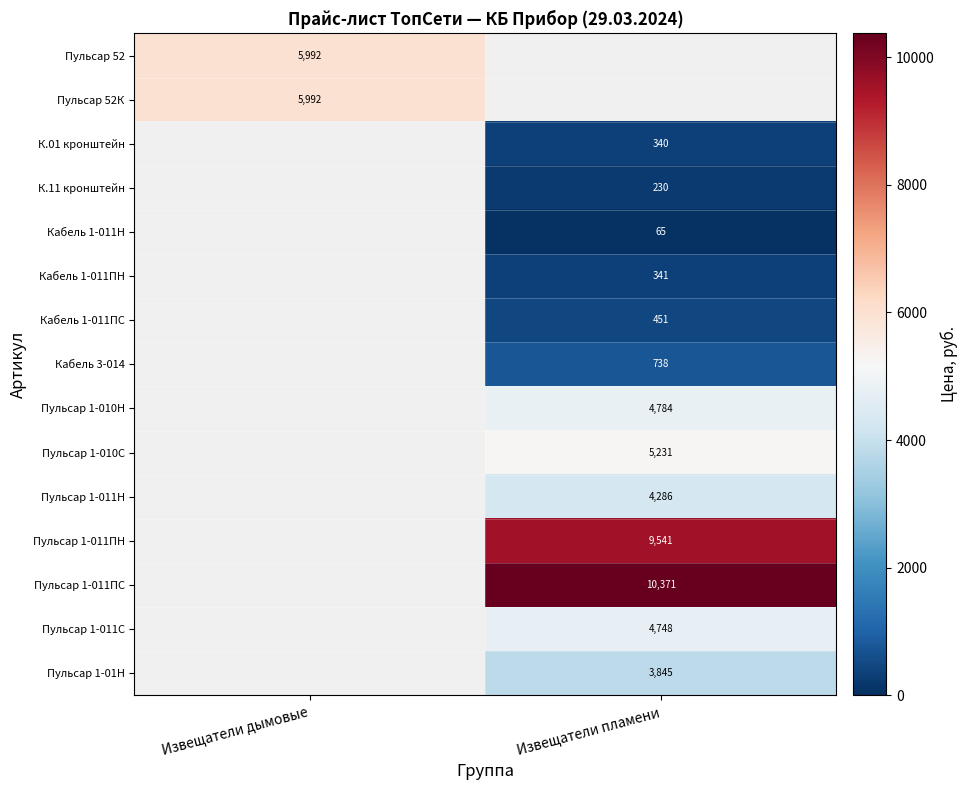

Is it true that Пульсар 1-011ПС equals 6447.6 at Извещатели пламени?

False